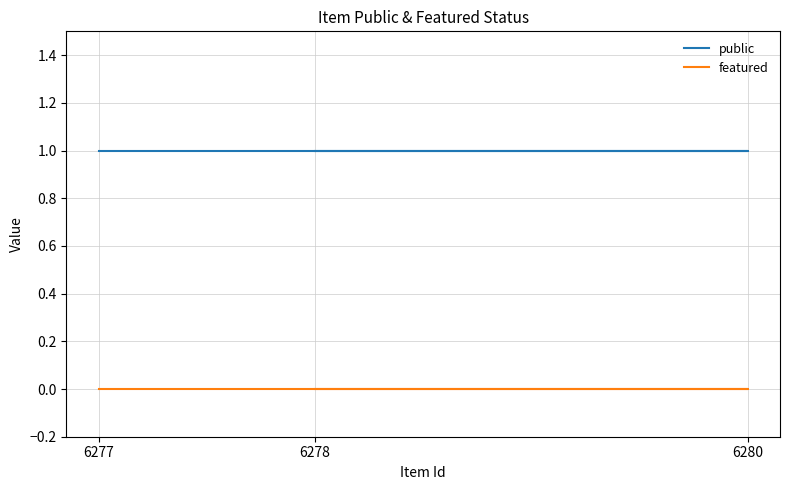

What is the average value of the public series?

1